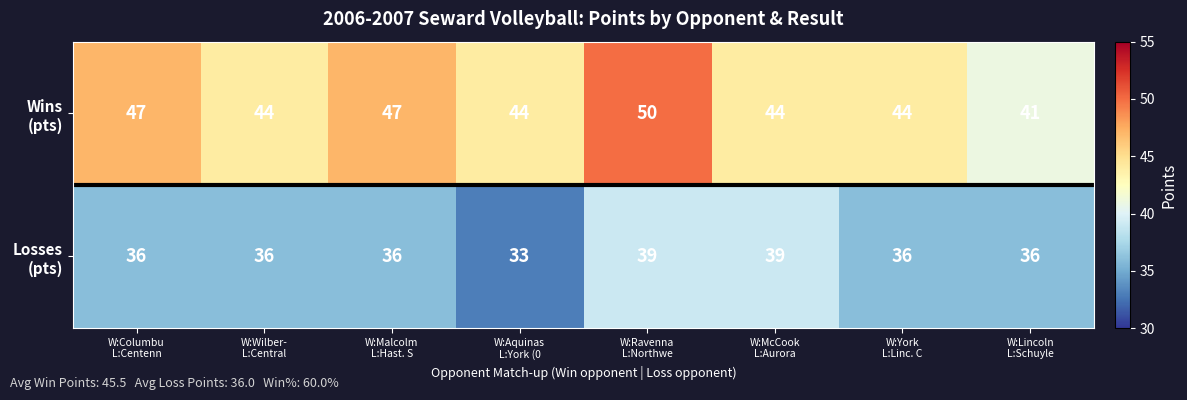

What is the minimum value shown in the chart?

33